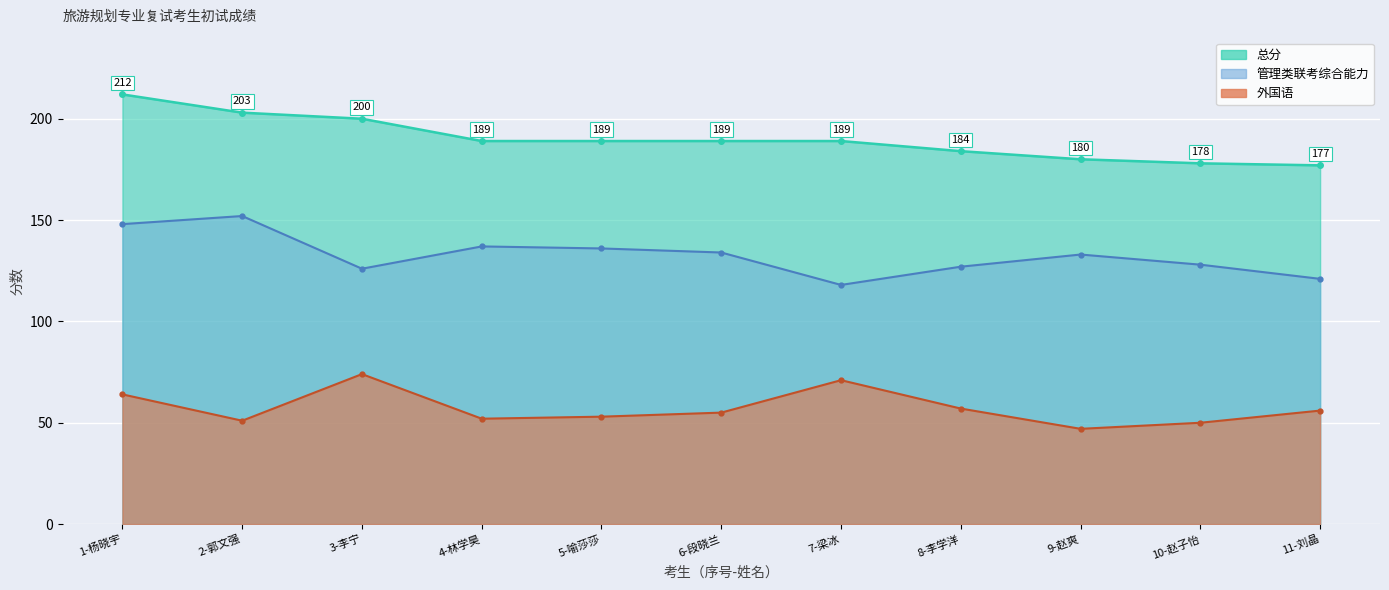

At how many categories does at least one series exceed 205?

1